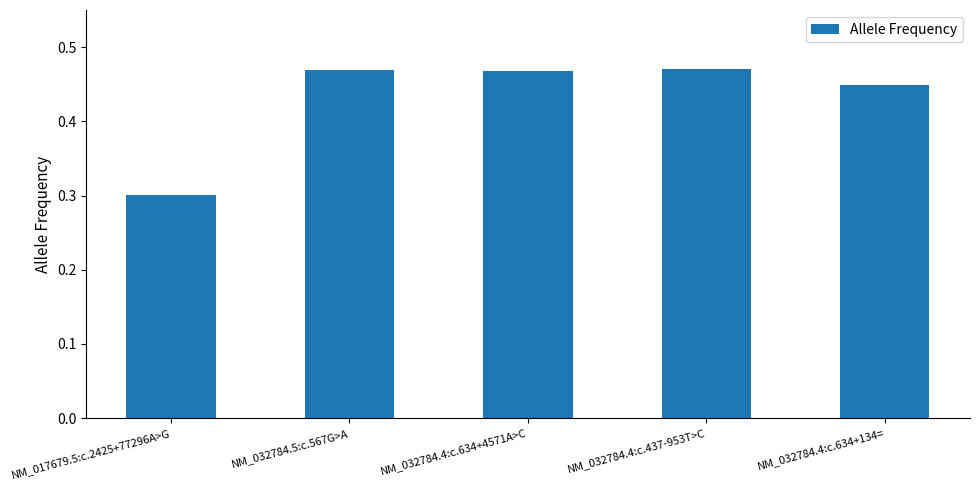

What is the approximate value at NM_017679.5:c.2425+77296A>G?

0.3